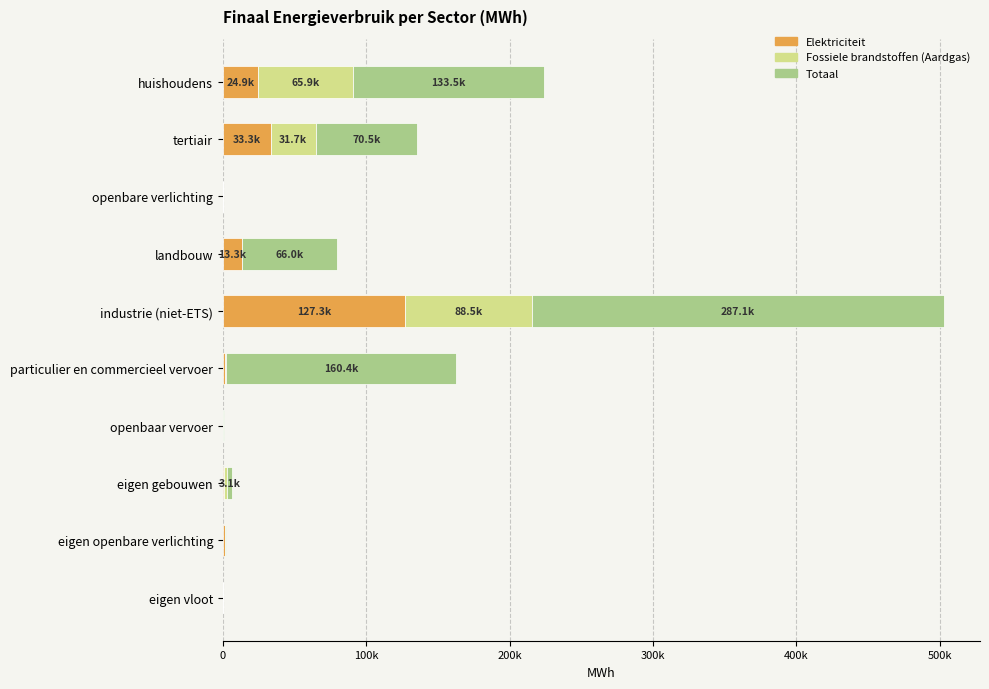

Which series has the widest spread of values?

Totaal